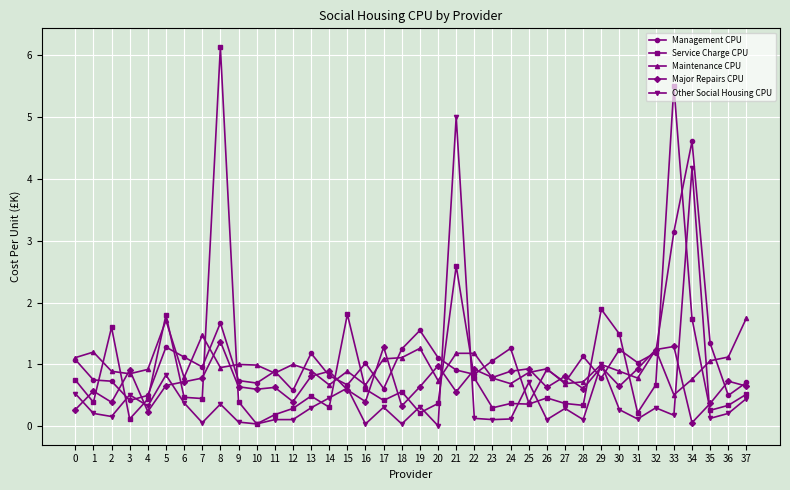

List the series in order of their peak value, lowest first.

Major Repairs CPU, Maintenance CPU, Management CPU, Other Social Housing CPU, Service Charge CPU